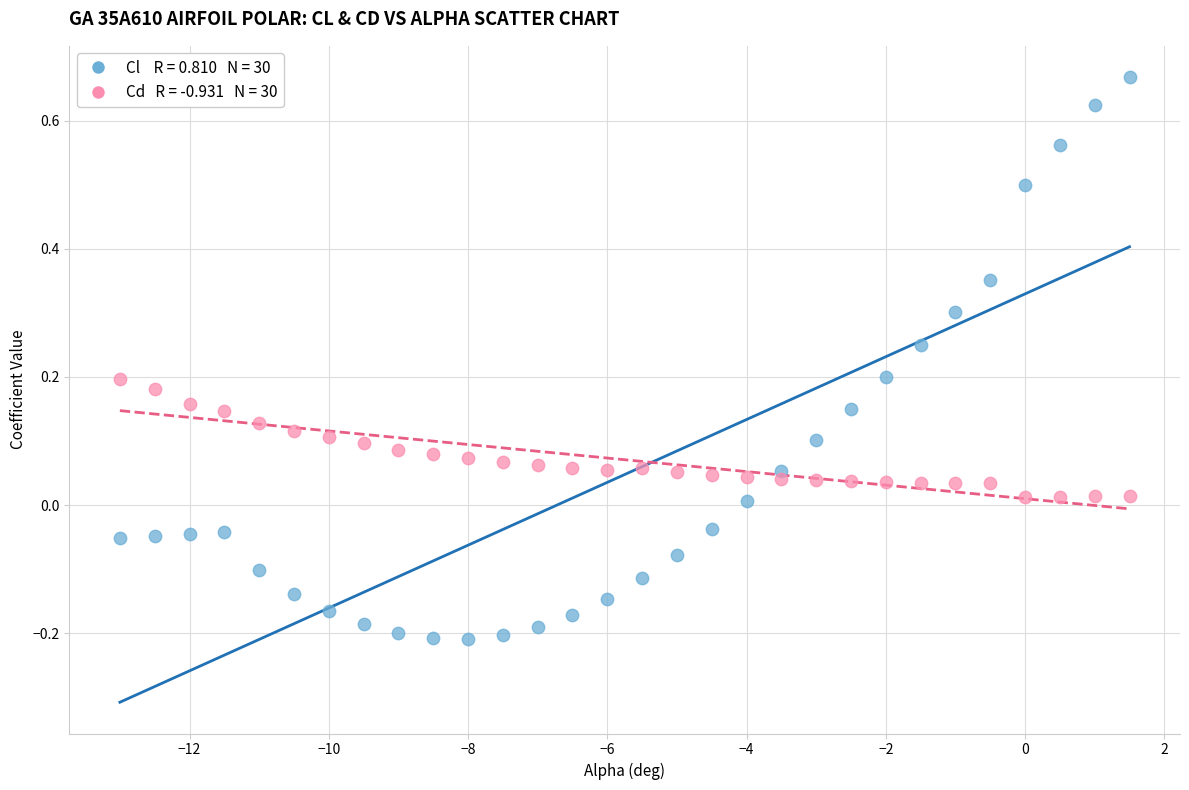

Across all data points, what is the range of X values (max minus min)?

14.5